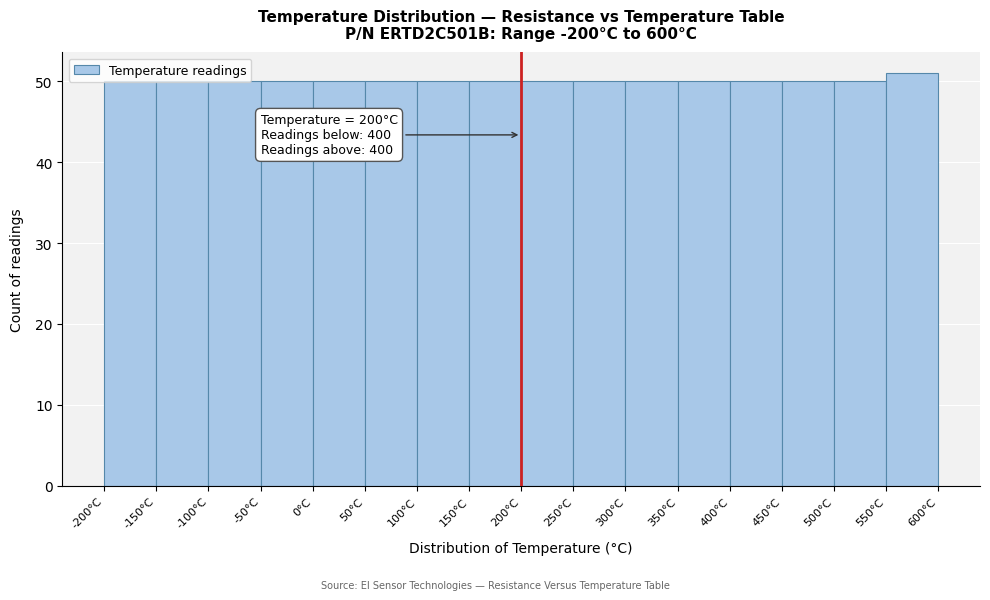

Over which range of the x-axis is the bar tallest?

550 to 600